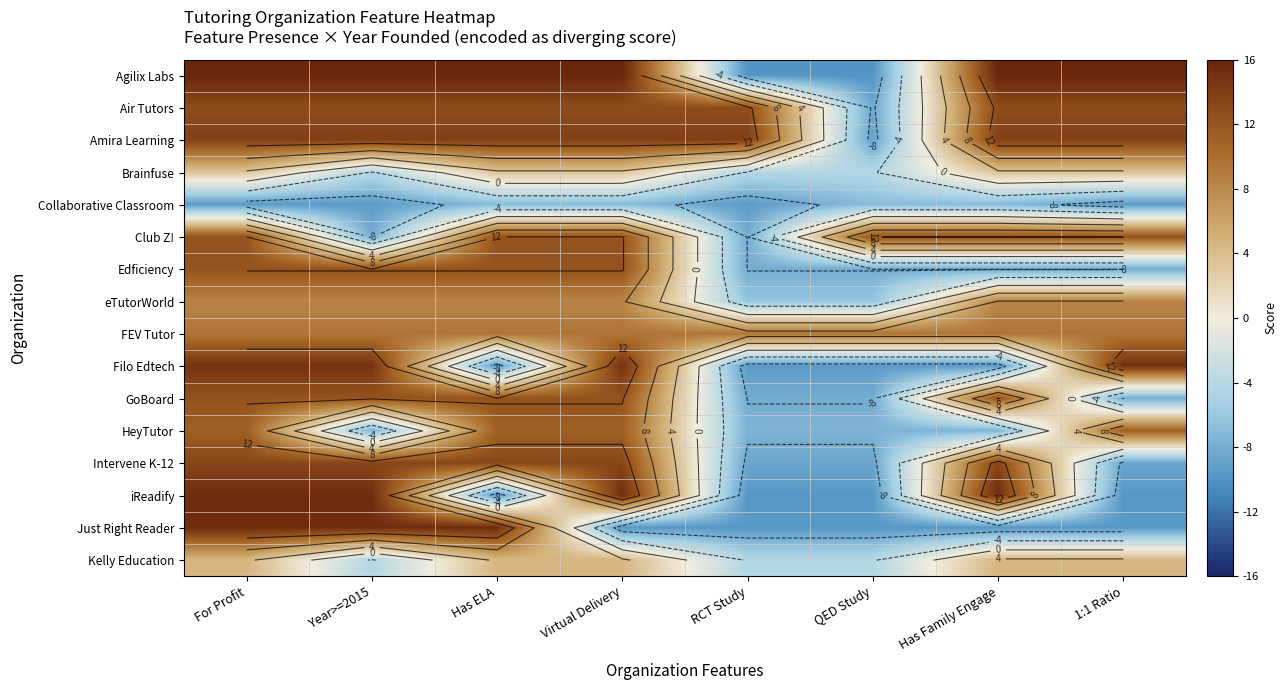

Is it true that Edficiency equals 20.9 at Year>=2015?

False